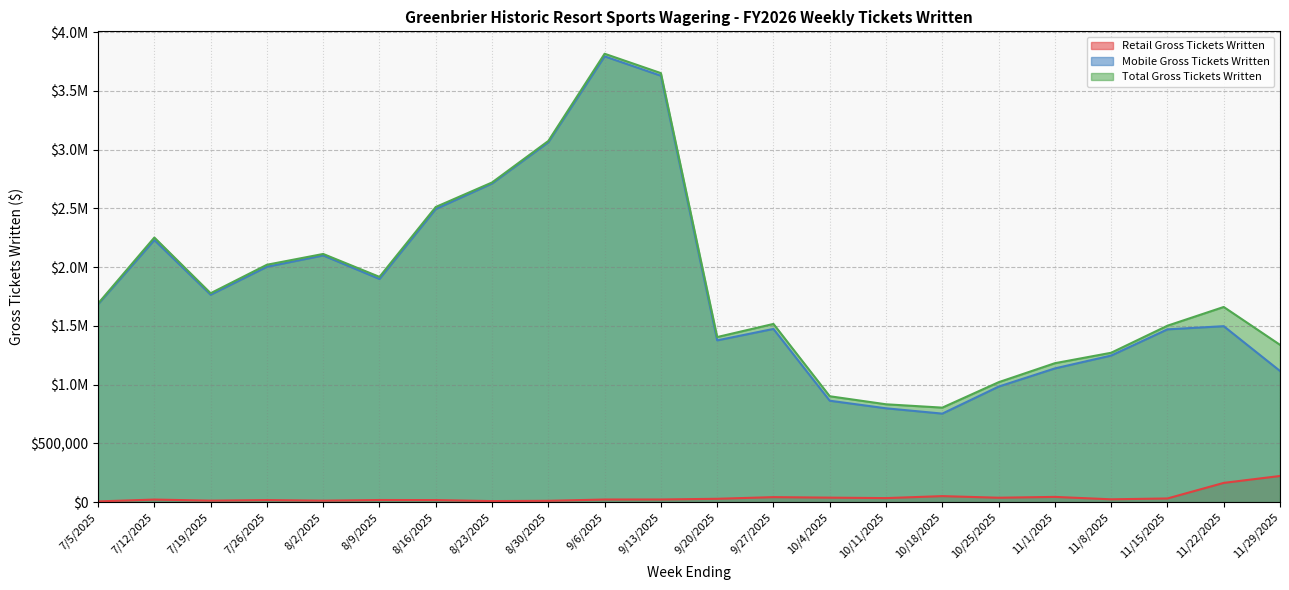

Does the chart have visible grid lines?

Yes